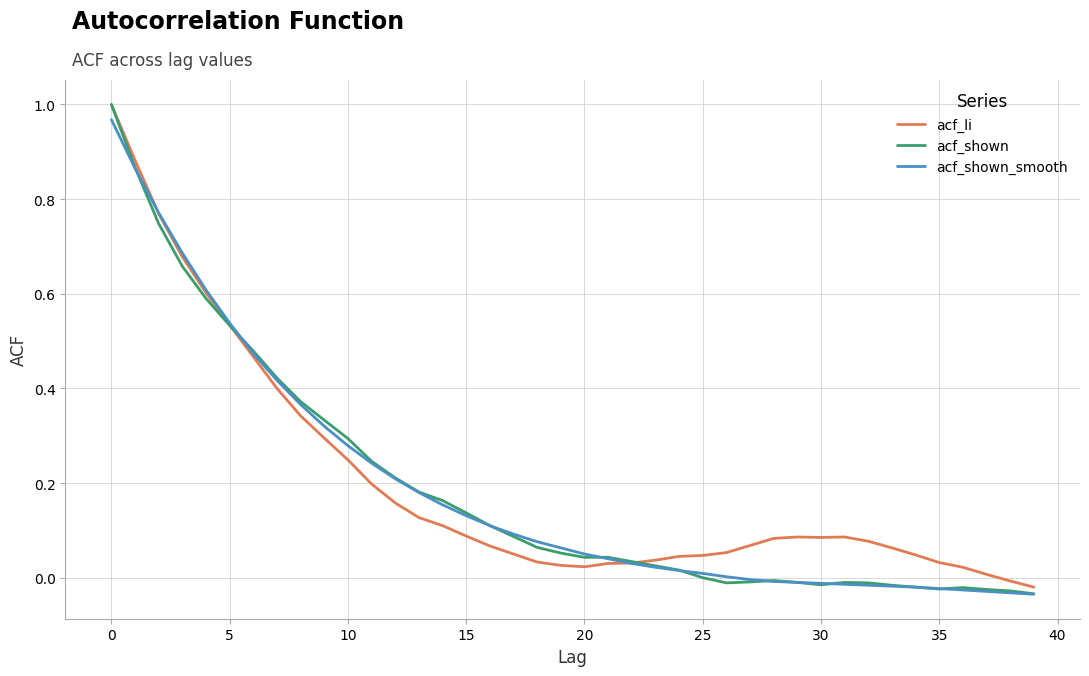

Which series has the largest range (max minus min)?

acf_shown